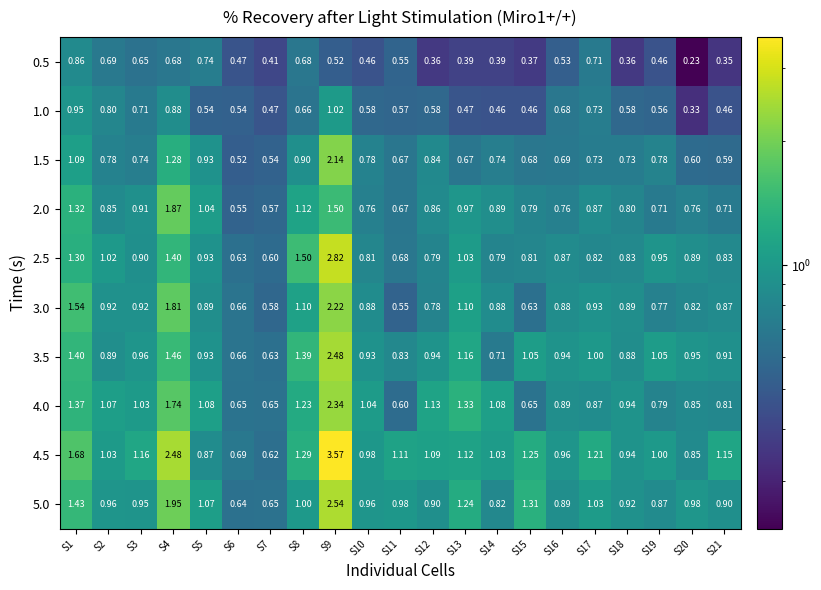

At S10, list the series in order from largest to smallest.

4.0, 4.5, 5.0, 3.5, 3.0, 2.5, 1.5, 2.0, 1.0, 0.5